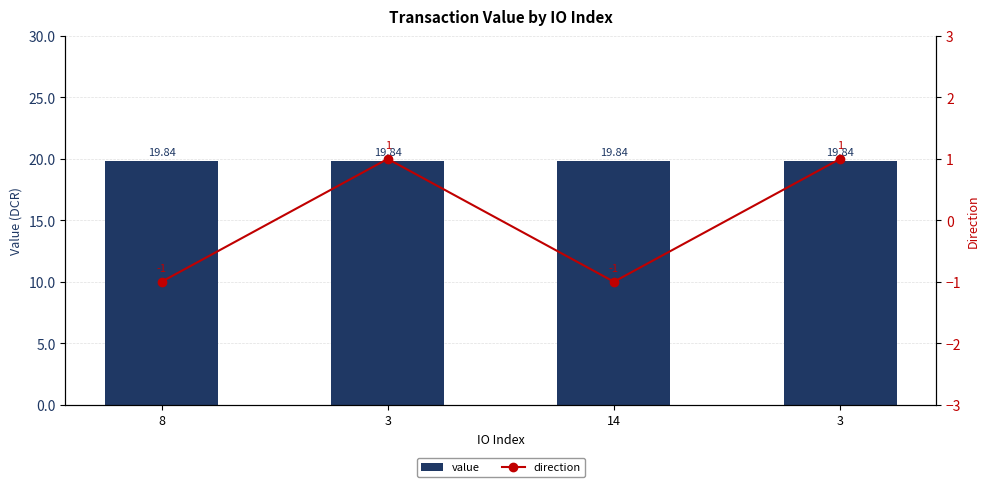

Is the value of value at 3 greater than the value of direction at 3?

Yes